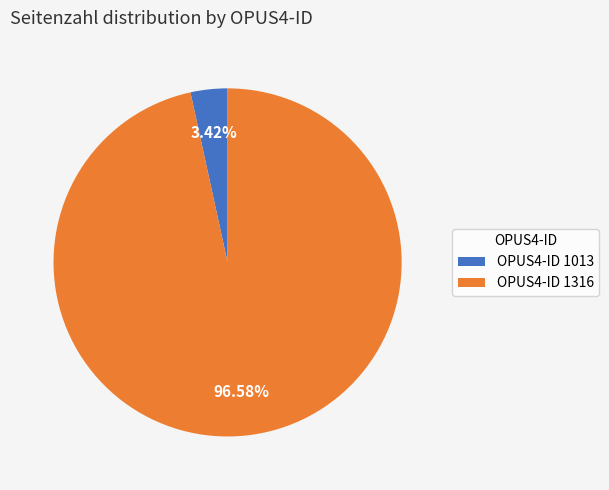

Which slice is the smallest?

OPUS4-ID 1013